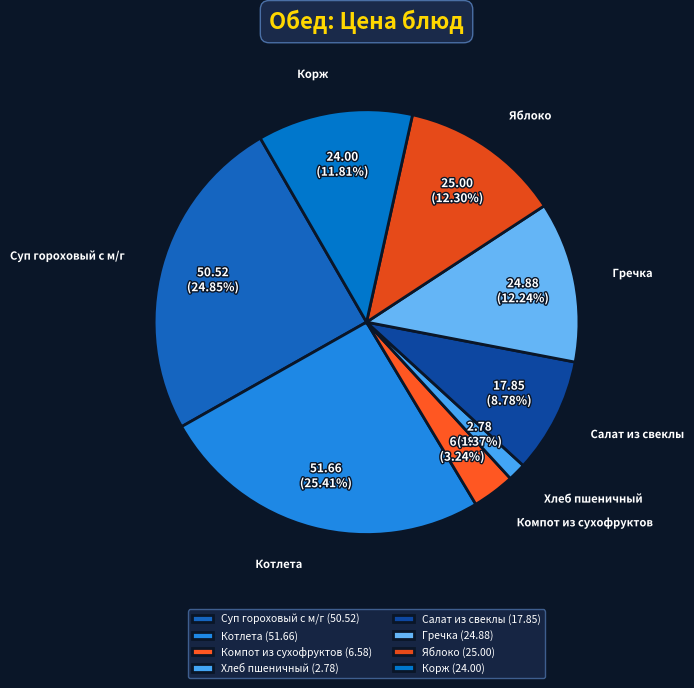

How many slices are in this pie chart?

8